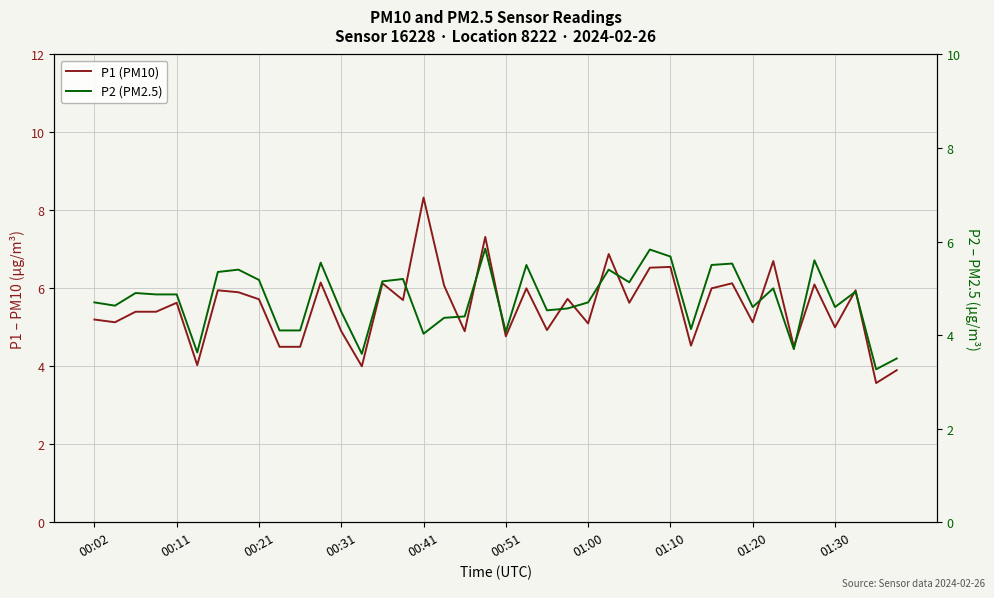

Rank the series by their average value, from highest to lowest.

P1 (PM10), P2 (PM2.5)